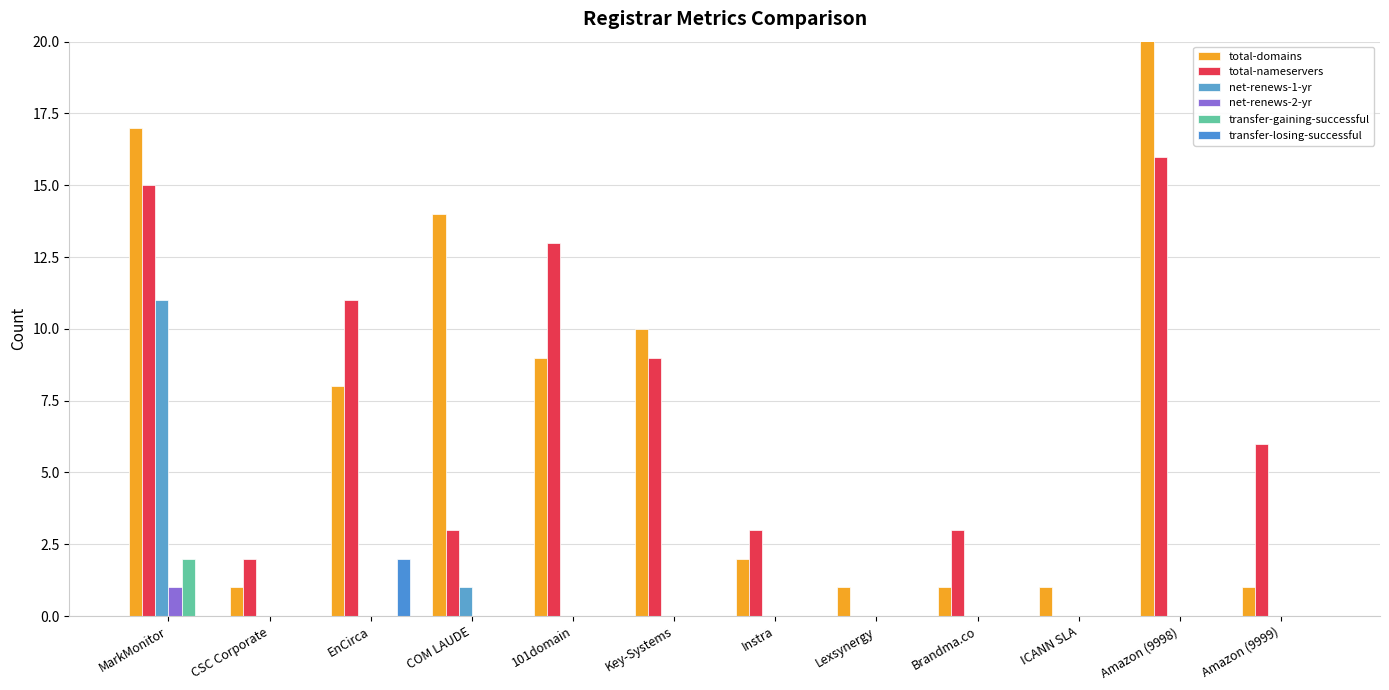

Count the net-renews-2-yr values in the range 0 to 1.

12